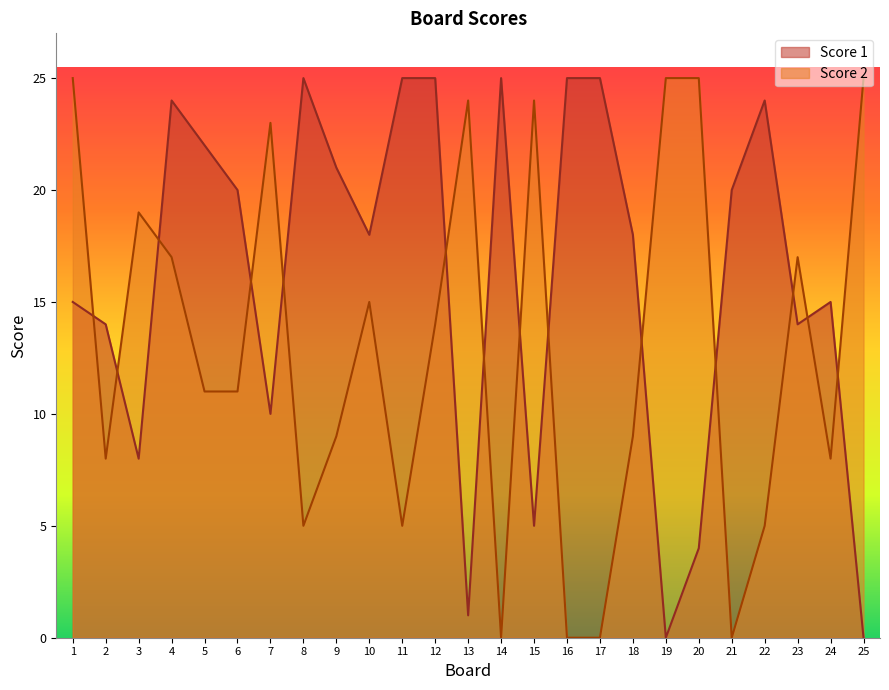

Between 4 and 17, which is larger?

17